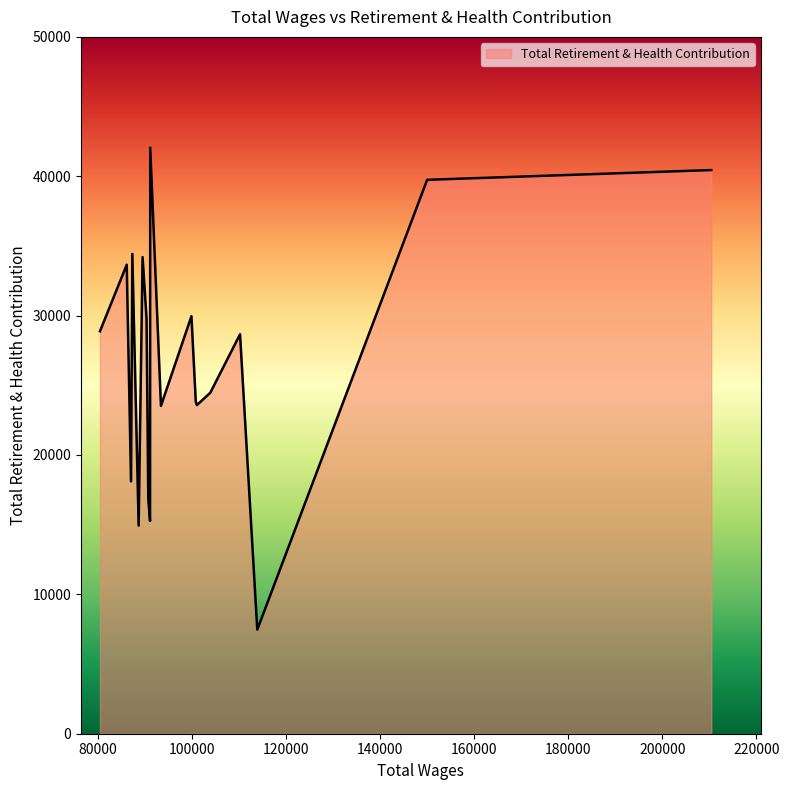

What is the greatest value displayed?

42059